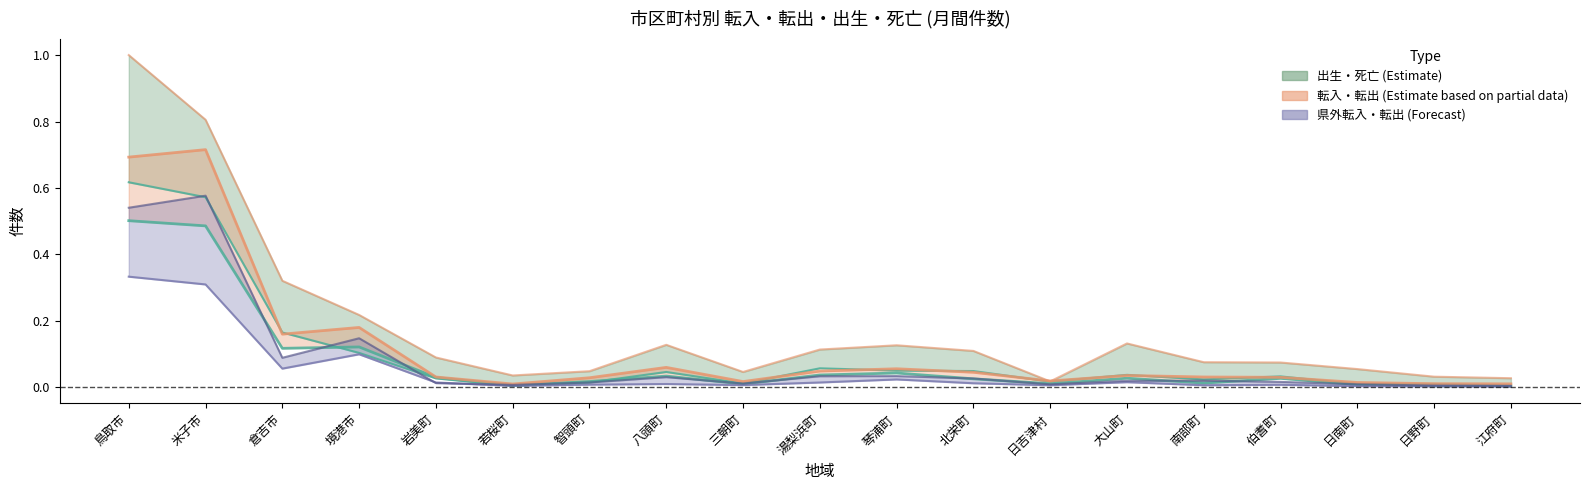

Which series has the largest range (max minus min)?

死亡